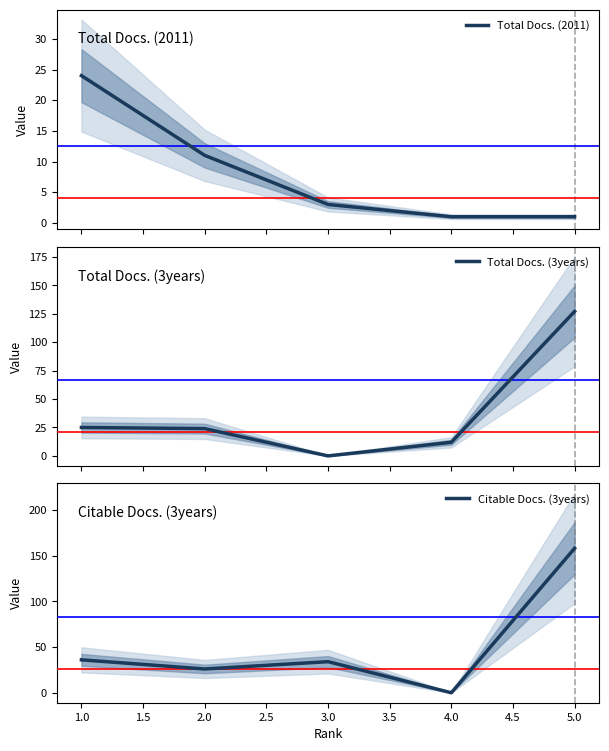

The value of Citable Docs. (3years) at 1.0 is 36. True or false?

True